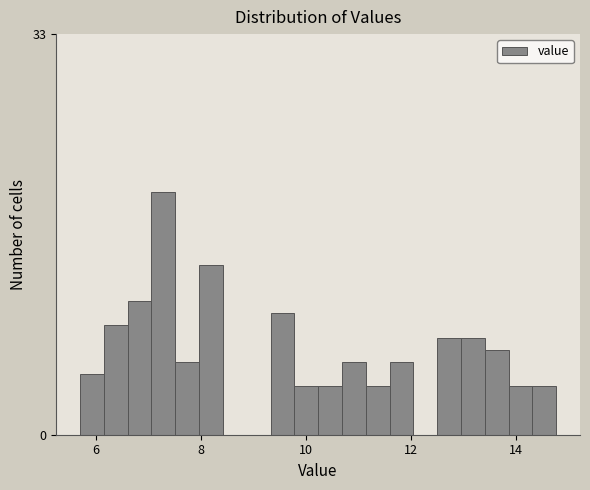

Read against the x-axis, roughly where is the centre of the tallest bar?

7.2